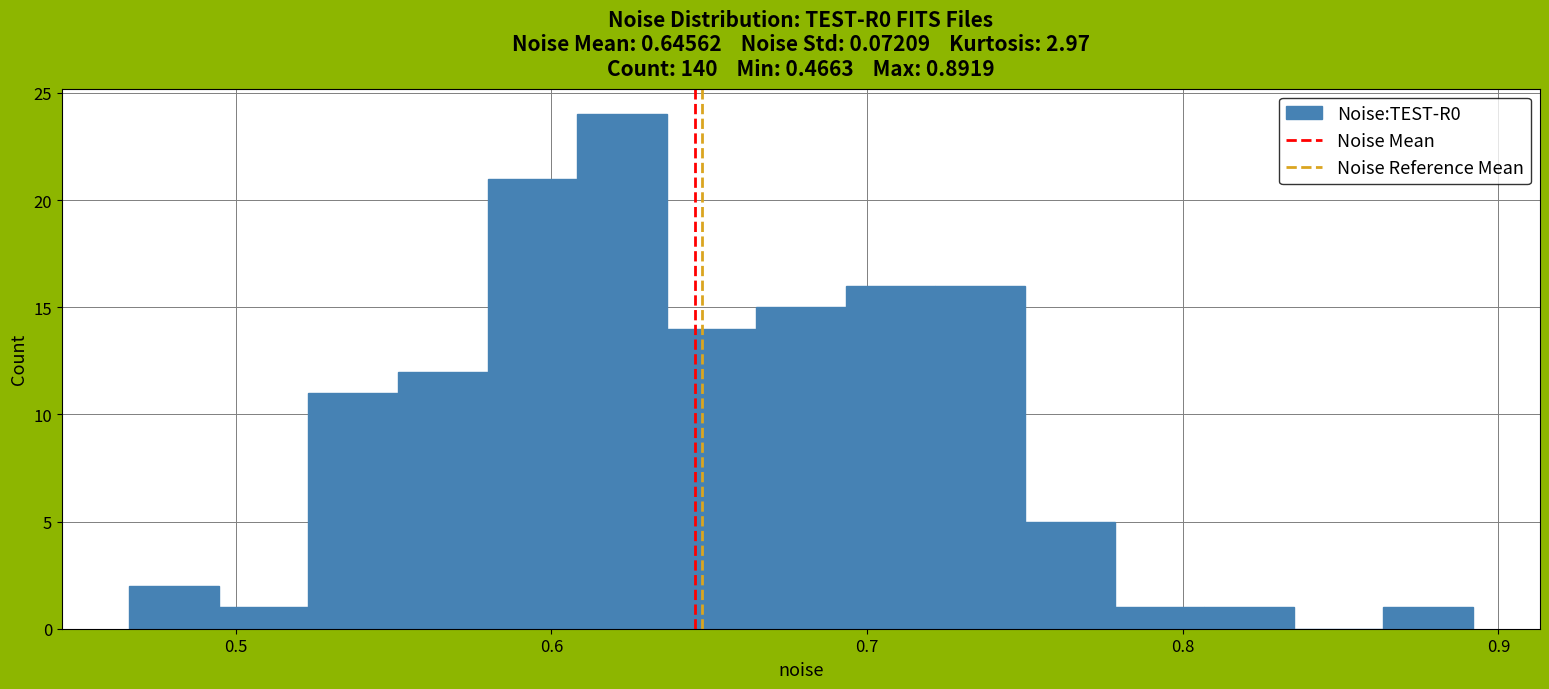

Read against the x-axis, roughly where is the centre of the tallest bar?

0.62